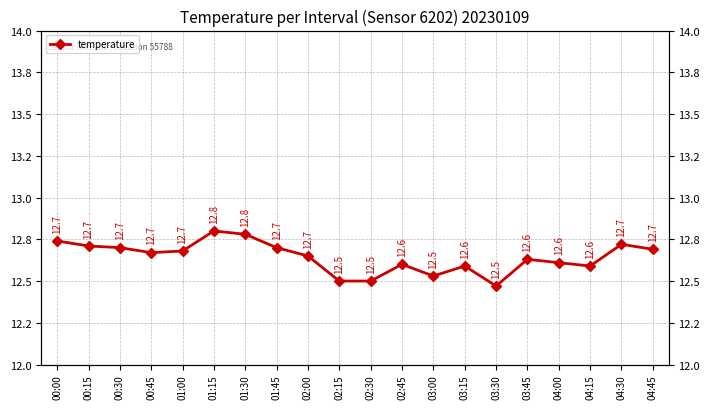

Reading left to right, list all the values displayed in this chart.

12.7	12.7	12.7	12.7	12.7	12.8	12.8	12.7	12.7	12.5	12.5	12.6	12.5	12.6	12.5	12.6	12.6	12.6	12.7	12.7